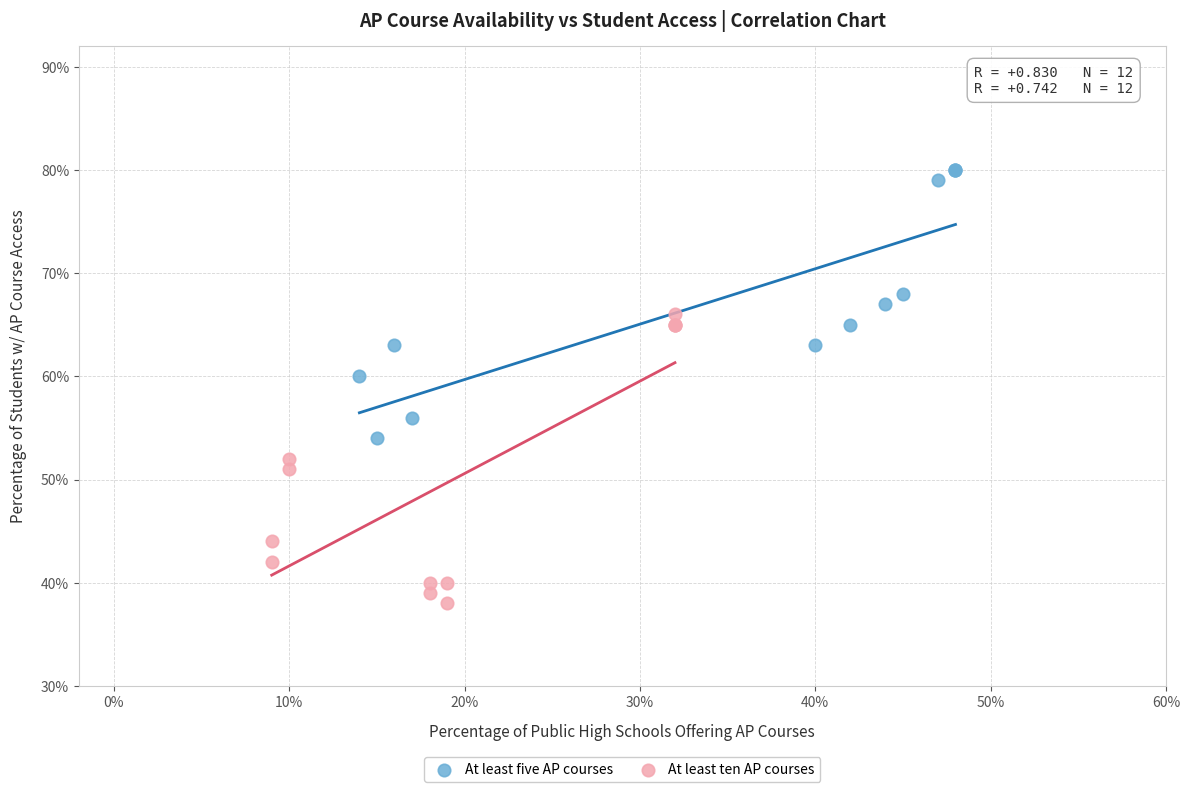

Which series has the largest Y range (max minus min)?

At least ten AP courses